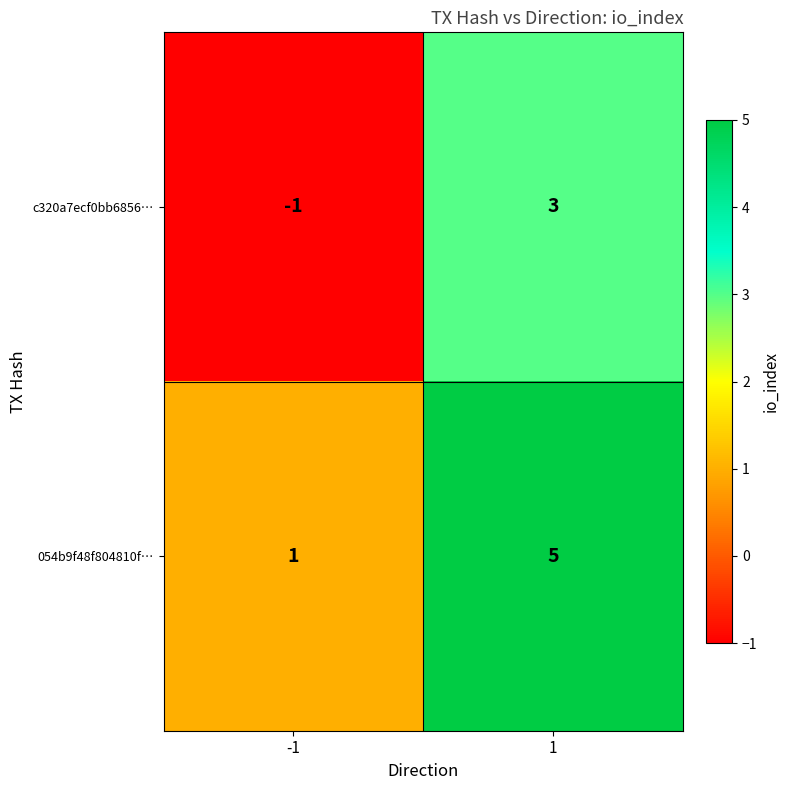

What is the difference between the 054b9f48f804810f… values at -1 and 1?

4